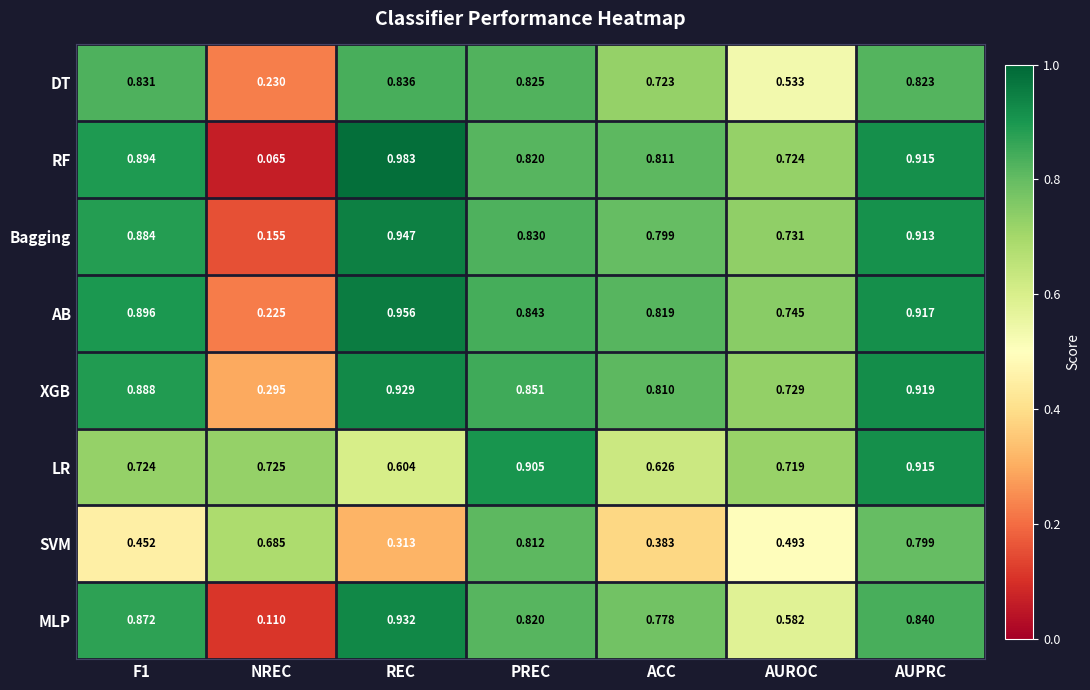

How many categories are shown in the chart?

7